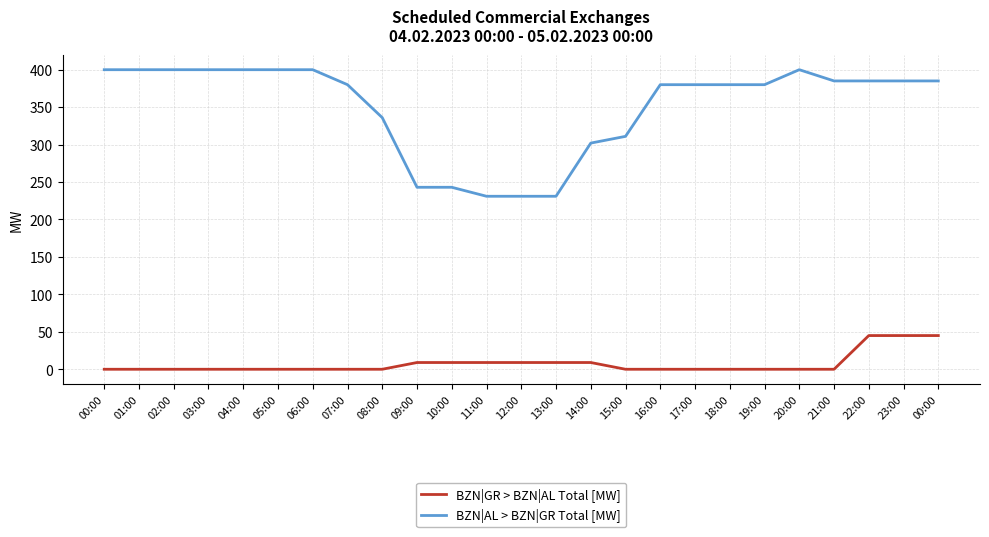

How many lines are shown in the chart?

2